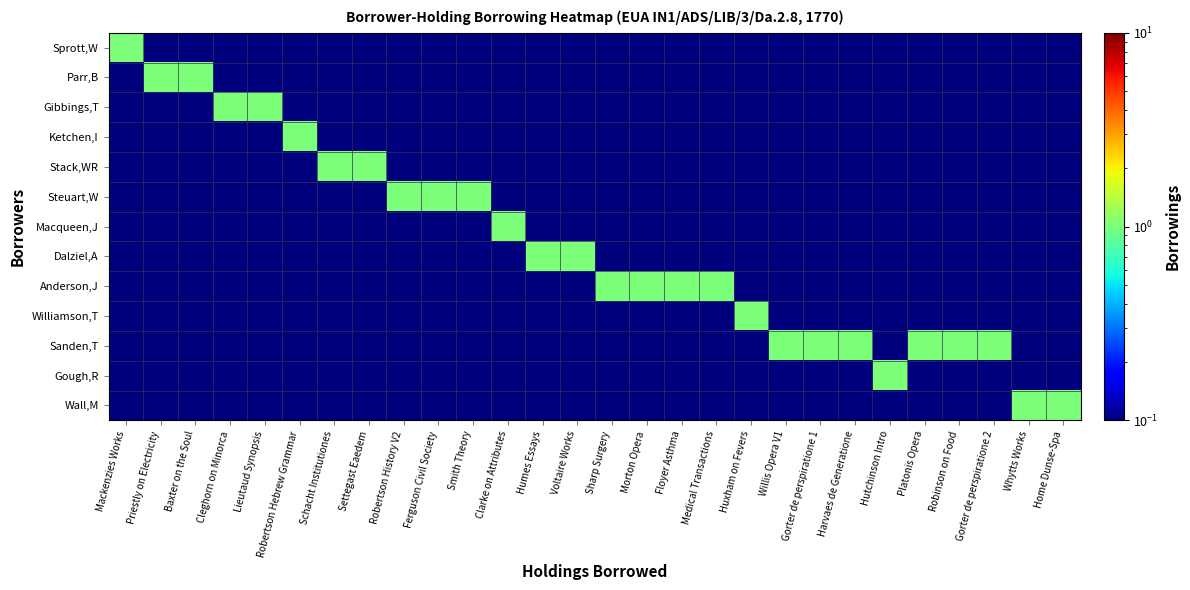

Reading left to right, list all the values displayed in this chart.

Sprott,W: Mackenzies Works=1.0	Priestly on Electricity=0.0	Baxter on the Soul=0.0	Cleghorn on Minorca=0.0	Lieutaud Synopsis=0.0	Robertson Hebrew Grammar=0.0	Schacht Institutiones=0.0	Settegast Eaedem=0.0	Robertson History V2=0.0	Ferguson Civil Society=0.0	Smith Theory=0.0	Clarke on Attributes=0.0	Humes Essays=0.0	Voltaire Works=0.0	Sharp Surgery=0.0	Morton Opera=0.0	Floyer Asthma=0.0	Medical Transactions=0.0	Huxham on Fevers=0.0	Willis Opera V1=0.0	Gorter de perspiratione 1=0.0	Harvaes de Generatione=0.0	Hutchinson Intro=0.0	Platonis Opera=0.0	Robinson on Food=0.0	Gorter de perspiratione 2=0.0	Whytts Works=0.0	Home Dunse-Spa=0.0
Parr,B: Mackenzies Works=0.0	Priestly on Electricity=1.0	Baxter on the Soul=1.0	Cleghorn on Minorca=0.0	Lieutaud Synopsis=0.0	Robertson Hebrew Grammar=0.0	Schacht Institutiones=0.0	Settegast Eaedem=0.0	Robertson History V2=0.0	Ferguson Civil Society=0.0	Smith Theory=0.0	Clarke on Attributes=0.0	Humes Essays=0.0	Voltaire Works=0.0	Sharp Surgery=0.0	Morton Opera=0.0	Floyer Asthma=0.0	Medical Transactions=0.0	Huxham on Fevers=0.0	Willis Opera V1=0.0	Gorter de perspiratione 1=0.0	Harvaes de Generatione=0.0	Hutchinson Intro=0.0	Platonis Opera=0.0	Robinson on Food=0.0	Gorter de perspiratione 2=0.0	Whytts Works=0.0	Home Dunse-Spa=0.0
Gibbings,T: Mackenzies Works=0.0	Priestly on Electricity=0.0	Baxter on the Soul=0.0	Cleghorn on Minorca=1.0	Lieutaud Synopsis=1.0	Robertson Hebrew Grammar=0.0	Schacht Institutiones=0.0	Settegast Eaedem=0.0	Robertson History V2=0.0	Ferguson Civil Society=0.0	Smith Theory=0.0	Clarke on Attributes=0.0	Humes Essays=0.0	Voltaire Works=0.0	Sharp Surgery=0.0	Morton Opera=0.0	Floyer Asthma=0.0	Medical Transactions=0.0	Huxham on Fevers=0.0	Willis Opera V1=0.0	Gorter de perspiratione 1=0.0	Harvaes de Generatione=0.0	Hutchinson Intro=0.0	Platonis Opera=0.0	Robinson on Food=0.0	Gorter de perspiratione 2=0.0	Whytts Works=0.0	Home Dunse-Spa=0.0
Ketchen,I: Mackenzies Works=0.0	Priestly on Electricity=0.0	Baxter on the Soul=0.0	Cleghorn on Minorca=0.0	Lieutaud Synopsis=0.0	Robertson Hebrew Grammar=1.0	Schacht Institutiones=0.0	Settegast Eaedem=0.0	Robertson History V2=0.0	Ferguson Civil Society=0.0	Smith Theory=0.0	Clarke on Attributes=0.0	Humes Essays=0.0	Voltaire Works=0.0	Sharp Surgery=0.0	Morton Opera=0.0	Floyer Asthma=0.0	Medical Transactions=0.0	Huxham on Fevers=0.0	Willis Opera V1=0.0	Gorter de perspiratione 1=0.0	Harvaes de Generatione=0.0	Hutchinson Intro=0.0	Platonis Opera=0.0	Robinson on Food=0.0	Gorter de perspiratione 2=0.0	Whytts Works=0.0	Home Dunse-Spa=0.0
Stack,WR: Mackenzies Works=0.0	Priestly on Electricity=0.0	Baxter on the Soul=0.0	Cleghorn on Minorca=0.0	Lieutaud Synopsis=0.0	Robertson Hebrew Grammar=0.0	Schacht Institutiones=1.0	Settegast Eaedem=1.0	Robertson History V2=0.0	Ferguson Civil Society=0.0	Smith Theory=0.0	Clarke on Attributes=0.0	Humes Essays=0.0	Voltaire Works=0.0	Sharp Surgery=0.0	Morton Opera=0.0	Floyer Asthma=0.0	Medical Transactions=0.0	Huxham on Fevers=0.0	Willis Opera V1=0.0	Gorter de perspiratione 1=0.0	Harvaes de Generatione=0.0	Hutchinson Intro=0.0	Platonis Opera=0.0	Robinson on Food=0.0	Gorter de perspiratione 2=0.0	Whytts Works=0.0	Home Dunse-Spa=0.0
Steuart,W: Mackenzies Works=0.0	Priestly on Electricity=0.0	Baxter on the Soul=0.0	Cleghorn on Minorca=0.0	Lieutaud Synopsis=0.0	Robertson Hebrew Grammar=0.0	Schacht Institutiones=0.0	Settegast Eaedem=0.0	Robertson History V2=1.0	Ferguson Civil Society=1.0	Smith Theory=1.0	Clarke on Attributes=0.0	Humes Essays=0.0	Voltaire Works=0.0	Sharp Surgery=0.0	Morton Opera=0.0	Floyer Asthma=0.0	Medical Transactions=0.0	Huxham on Fevers=0.0	Willis Opera V1=0.0	Gorter de perspiratione 1=0.0	Harvaes de Generatione=0.0	Hutchinson Intro=0.0	Platonis Opera=0.0	Robinson on Food=0.0	Gorter de perspiratione 2=0.0	Whytts Works=0.0	Home Dunse-Spa=0.0
Macqueen,J: Mackenzies Works=0.0	Priestly on Electricity=0.0	Baxter on the Soul=0.0	Cleghorn on Minorca=0.0	Lieutaud Synopsis=0.0	Robertson Hebrew Grammar=0.0	Schacht Institutiones=0.0	Settegast Eaedem=0.0	Robertson History V2=0.0	Ferguson Civil Society=0.0	Smith Theory=0.0	Clarke on Attributes=1.0	Humes Essays=0.0	Voltaire Works=0.0	Sharp Surgery=0.0	Morton Opera=0.0	Floyer Asthma=0.0	Medical Transactions=0.0	Huxham on Fevers=0.0	Willis Opera V1=0.0	Gorter de perspiratione 1=0.0	Harvaes de Generatione=0.0	Hutchinson Intro=0.0	Platonis Opera=0.0	Robinson on Food=0.0	Gorter de perspiratione 2=0.0	Whytts Works=0.0	Home Dunse-Spa=0.0
Dalziel,A: Mackenzies Works=0.0	Priestly on Electricity=0.0	Baxter on the Soul=0.0	Cleghorn on Minorca=0.0	Lieutaud Synopsis=0.0	Robertson Hebrew Grammar=0.0	Schacht Institutiones=0.0	Settegast Eaedem=0.0	Robertson History V2=0.0	Ferguson Civil Society=0.0	Smith Theory=0.0	Clarke on Attributes=0.0	Humes Essays=1.0	Voltaire Works=1.0	Sharp Surgery=0.0	Morton Opera=0.0	Floyer Asthma=0.0	Medical Transactions=0.0	Huxham on Fevers=0.0	Willis Opera V1=0.0	Gorter de perspiratione 1=0.0	Harvaes de Generatione=0.0	Hutchinson Intro=0.0	Platonis Opera=0.0	Robinson on Food=0.0	Gorter de perspiratione 2=0.0	Whytts Works=0.0	Home Dunse-Spa=0.0
Anderson,J: Mackenzies Works=0.0	Priestly on Electricity=0.0	Baxter on the Soul=0.0	Cleghorn on Minorca=0.0	Lieutaud Synopsis=0.0	Robertson Hebrew Grammar=0.0	Schacht Institutiones=0.0	Settegast Eaedem=0.0	Robertson History V2=0.0	Ferguson Civil Society=0.0	Smith Theory=0.0	Clarke on Attributes=0.0	Humes Essays=0.0	Voltaire Works=0.0	Sharp Surgery=1.0	Morton Opera=1.0	Floyer Asthma=1.0	Medical Transactions=1.0	Huxham on Fevers=0.0	Willis Opera V1=0.0	Gorter de perspiratione 1=0.0	Harvaes de Generatione=0.0	Hutchinson Intro=0.0	Platonis Opera=0.0	Robinson on Food=0.0	Gorter de perspiratione 2=0.0	Whytts Works=0.0	Home Dunse-Spa=0.0
Williamson,T: Mackenzies Works=0.0	Priestly on Electricity=0.0	Baxter on the Soul=0.0	Cleghorn on Minorca=0.0	Lieutaud Synopsis=0.0	Robertson Hebrew Grammar=0.0	Schacht Institutiones=0.0	Settegast Eaedem=0.0	Robertson History V2=0.0	Ferguson Civil Society=0.0	Smith Theory=0.0	Clarke on Attributes=0.0	Humes Essays=0.0	Voltaire Works=0.0	Sharp Surgery=0.0	Morton Opera=0.0	Floyer Asthma=0.0	Medical Transactions=0.0	Huxham on Fevers=1.0	Willis Opera V1=0.0	Gorter de perspiratione 1=0.0	Harvaes de Generatione=0.0	Hutchinson Intro=0.0	Platonis Opera=0.0	Robinson on Food=0.0	Gorter de perspiratione 2=0.0	Whytts Works=0.0	Home Dunse-Spa=0.0
Sanden,T: Mackenzies Works=0.0	Priestly on Electricity=0.0	Baxter on the Soul=0.0	Cleghorn on Minorca=0.0	Lieutaud Synopsis=0.0	Robertson Hebrew Grammar=0.0	Schacht Institutiones=0.0	Settegast Eaedem=0.0	Robertson History V2=0.0	Ferguson Civil Society=0.0	Smith Theory=0.0	Clarke on Attributes=0.0	Humes Essays=0.0	Voltaire Works=0.0	Sharp Surgery=0.0	Morton Opera=0.0	Floyer Asthma=0.0	Medical Transactions=0.0	Huxham on Fevers=0.0	Willis Opera V1=1.0	Gorter de perspiratione 1=1.0	Harvaes de Generatione=1.0	Hutchinson Intro=0.0	Platonis Opera=1.0	Robinson on Food=1.0	Gorter de perspiratione 2=1.0	Whytts Works=0.0	Home Dunse-Spa=0.0
Gough,R: Mackenzies Works=0.0	Priestly on Electricity=0.0	Baxter on the Soul=0.0	Cleghorn on Minorca=0.0	Lieutaud Synopsis=0.0	Robertson Hebrew Grammar=0.0	Schacht Institutiones=0.0	Settegast Eaedem=0.0	Robertson History V2=0.0	Ferguson Civil Society=0.0	Smith Theory=0.0	Clarke on Attributes=0.0	Humes Essays=0.0	Voltaire Works=0.0	Sharp Surgery=0.0	Morton Opera=0.0	Floyer Asthma=0.0	Medical Transactions=0.0	Huxham on Fevers=0.0	Willis Opera V1=0.0	Gorter de perspiratione 1=0.0	Harvaes de Generatione=0.0	Hutchinson Intro=1.0	Platonis Opera=0.0	Robinson on Food=0.0	Gorter de perspiratione 2=0.0	Whytts Works=0.0	Home Dunse-Spa=0.0
Wall,M: Mackenzies Works=0.0	Priestly on Electricity=0.0	Baxter on the Soul=0.0	Cleghorn on Minorca=0.0	Lieutaud Synopsis=0.0	Robertson Hebrew Grammar=0.0	Schacht Institutiones=0.0	Settegast Eaedem=0.0	Robertson History V2=0.0	Ferguson Civil Society=0.0	Smith Theory=0.0	Clarke on Attributes=0.0	Humes Essays=0.0	Voltaire Works=0.0	Sharp Surgery=0.0	Morton Opera=0.0	Floyer Asthma=0.0	Medical Transactions=0.0	Huxham on Fevers=0.0	Willis Opera V1=0.0	Gorter de perspiratione 1=0.0	Harvaes de Generatione=0.0	Hutchinson Intro=0.0	Platonis Opera=0.0	Robinson on Food=0.0	Gorter de perspiratione 2=0.0	Whytts Works=1.0	Home Dunse-Spa=1.0